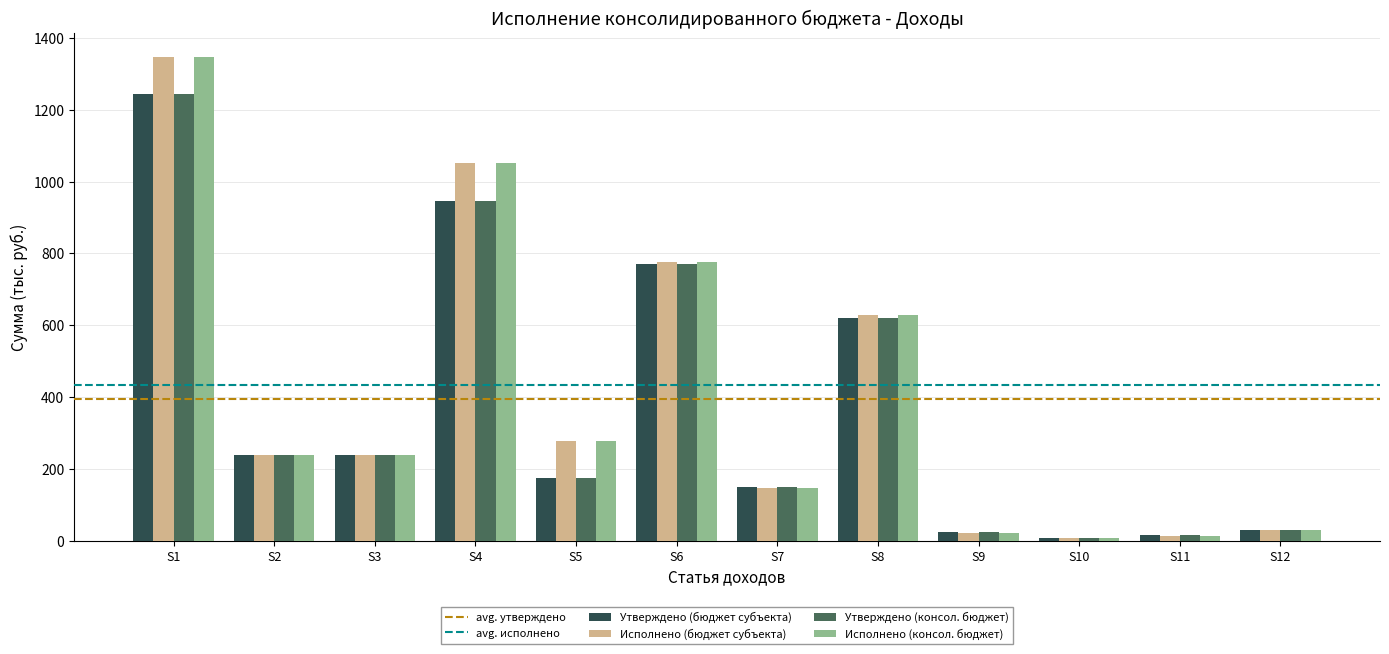

What is the highest value of the Исполнено (бюджет субъекта) series?

1346.5